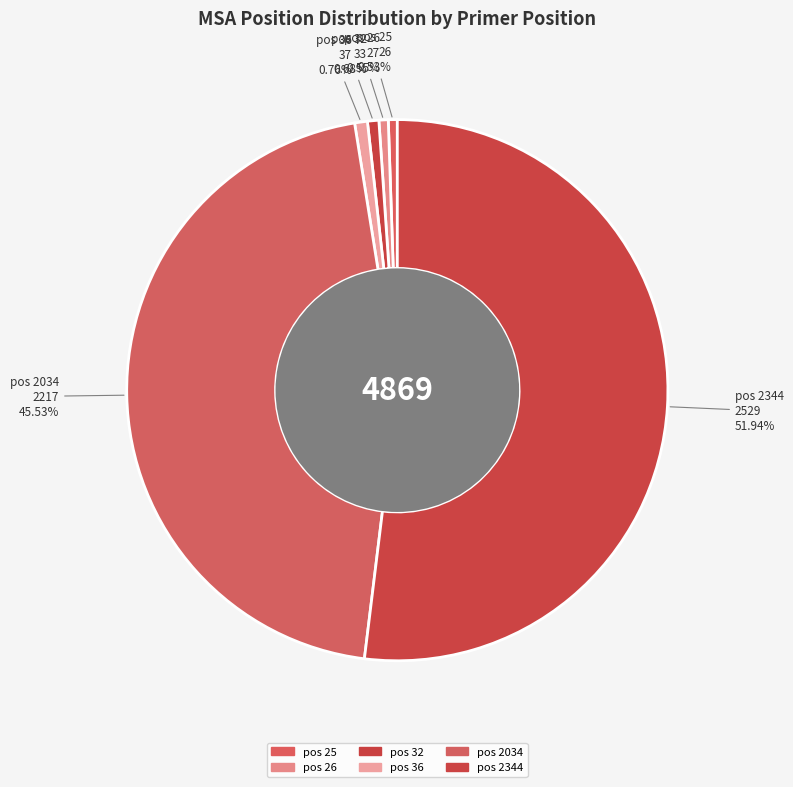

Count the number of slices in the pie.

6